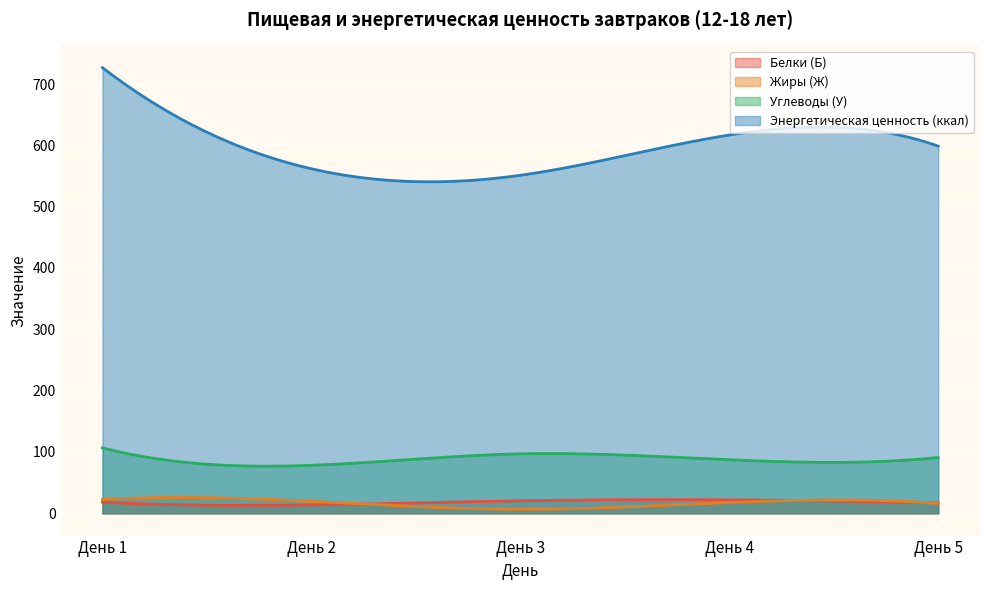

Is the value of Белки (Б) at День 1 greater than the value of Углеводы (У) at День 3?

No